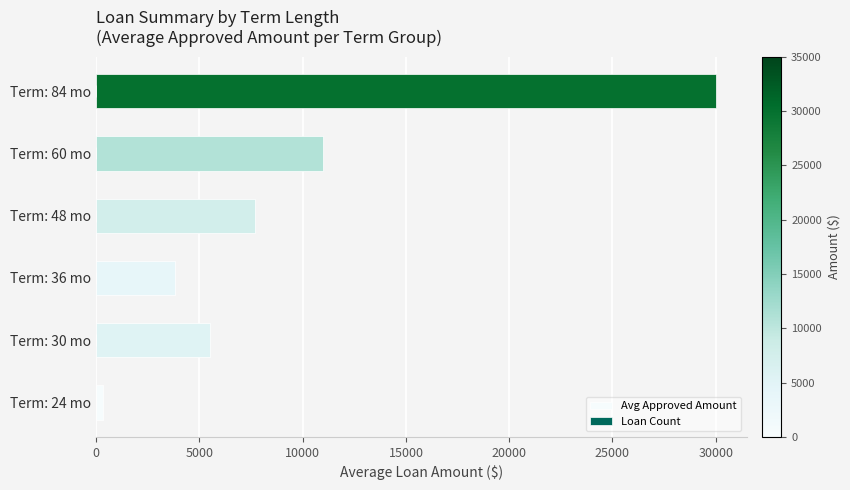

What is the maximum value shown in the chart?

30000.0